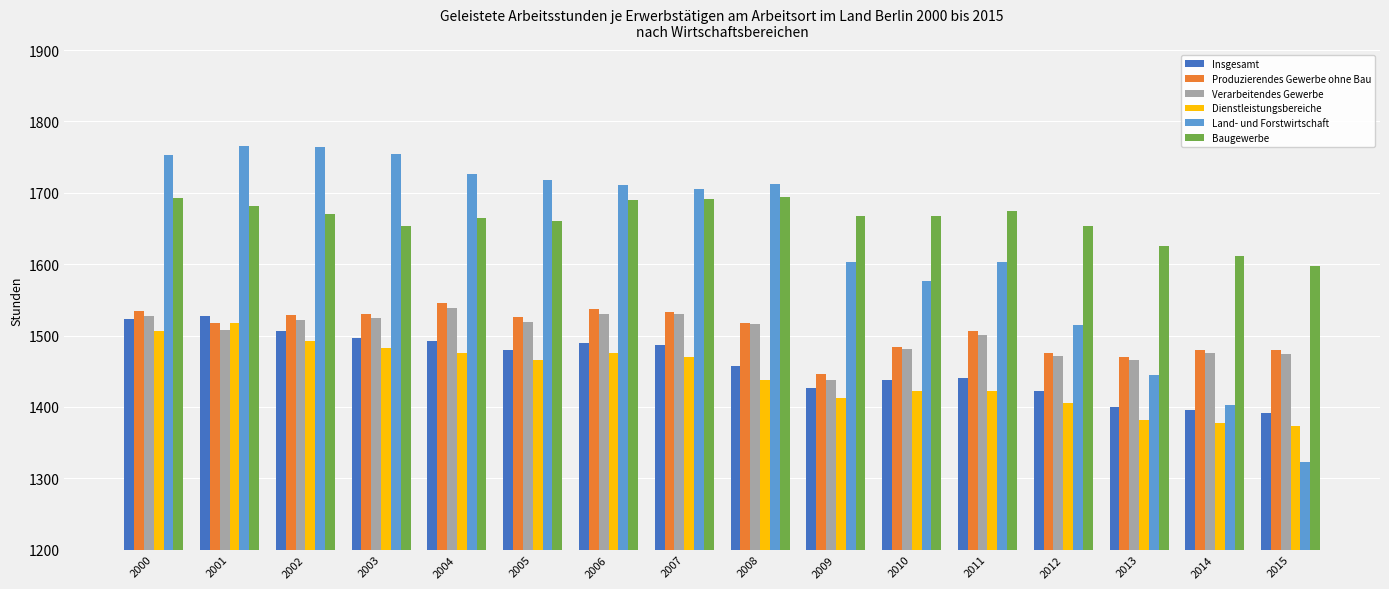

What is the total value across all series at 2008?

9335